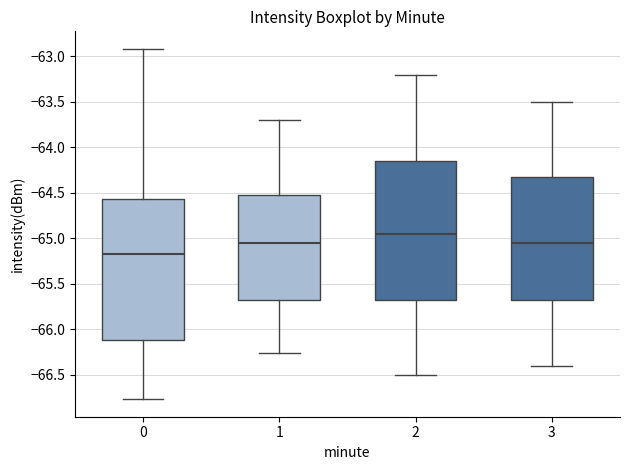

Reading left to right, read every box against the y-axis: the position of its median line, the range the box covers, and the ends of its whiskers. The values are not printed on the chart, so give them approximately, as read against the axis.

0: median -65.20, box -66.10 to -64.55, whiskers -66.75 to -62.90
1: median -65.05, box -65.65 to -64.50, whiskers -66.25 to -63.70
2: median -64.95, box -65.65 to -64.15, whiskers -66.50 to -63.20
3: median -65.05, box -65.65 to -64.30, whiskers -66.40 to -63.50